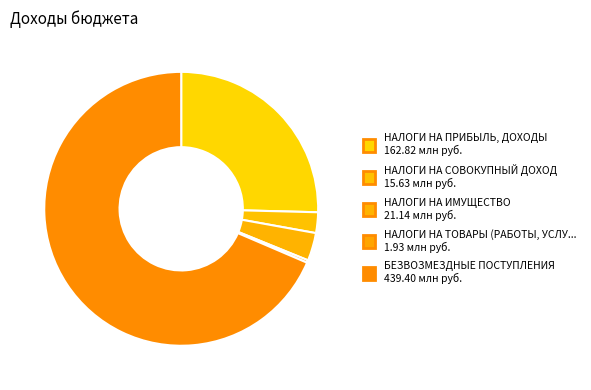

How many slices are in this pie chart?

5